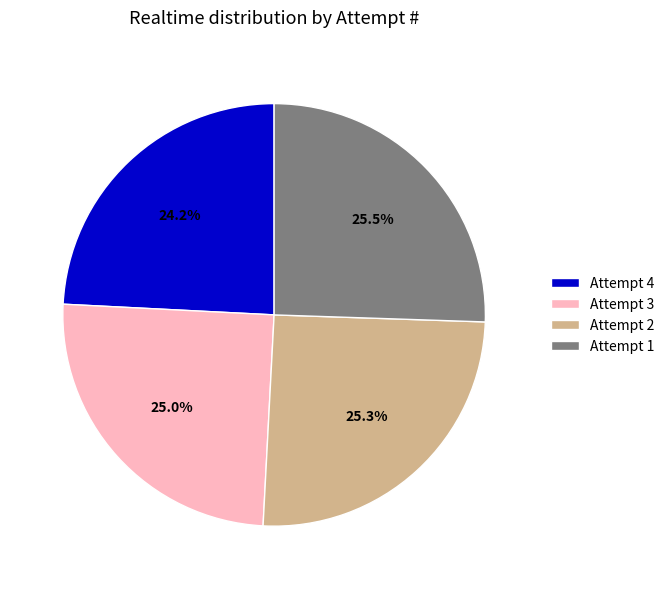

Which category has the smallest portion of the pie?

Attempt 4